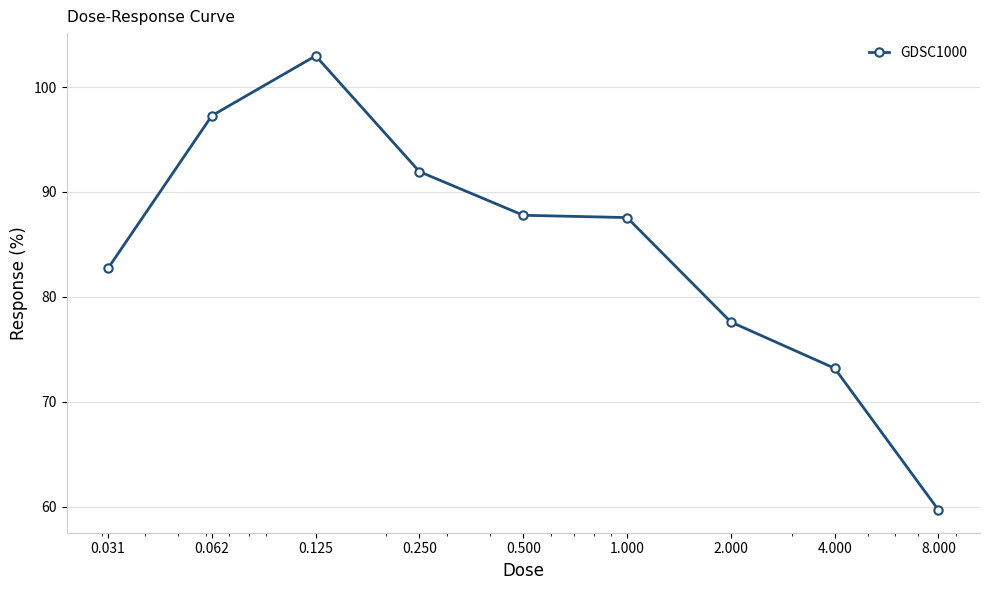

What is the average value?

84.5